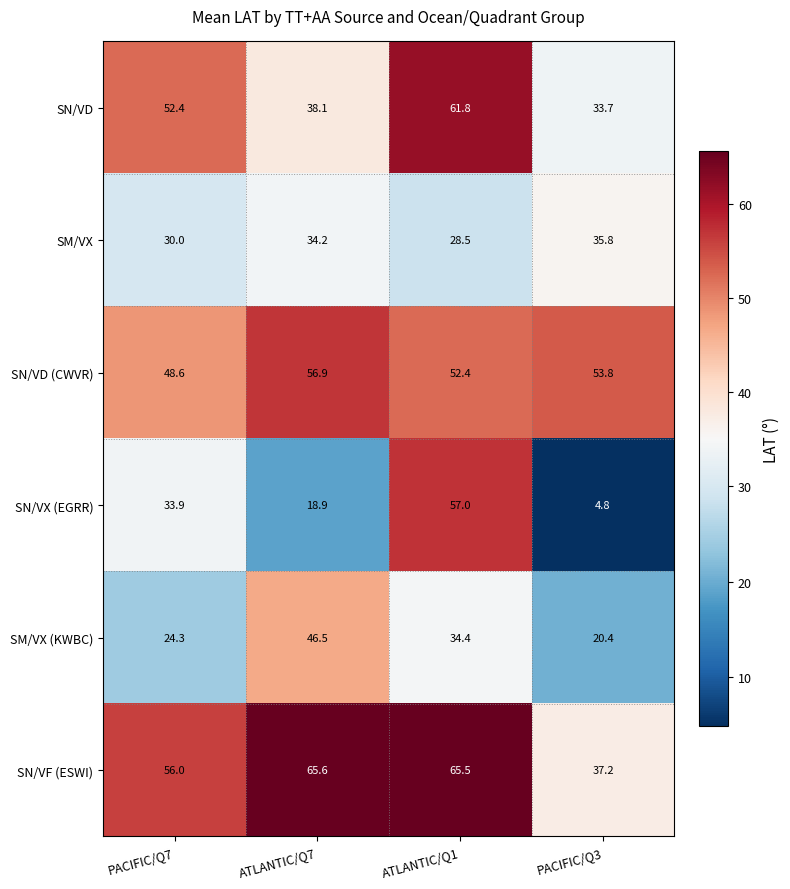

At which category does the chart reach its peak across all series?

ATLANTIC/Q7